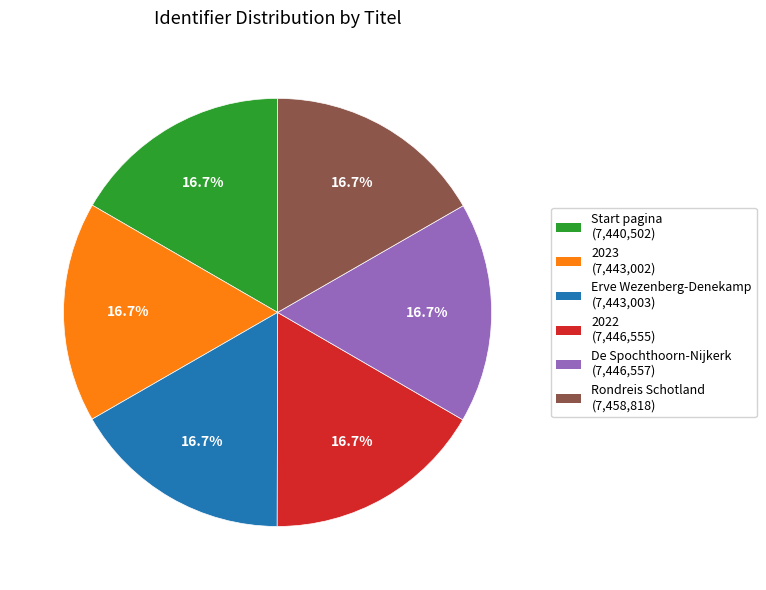

Approximately how many times larger is the value at Erve Wezenberg-Denekamp compared to Start pagina?

1.0